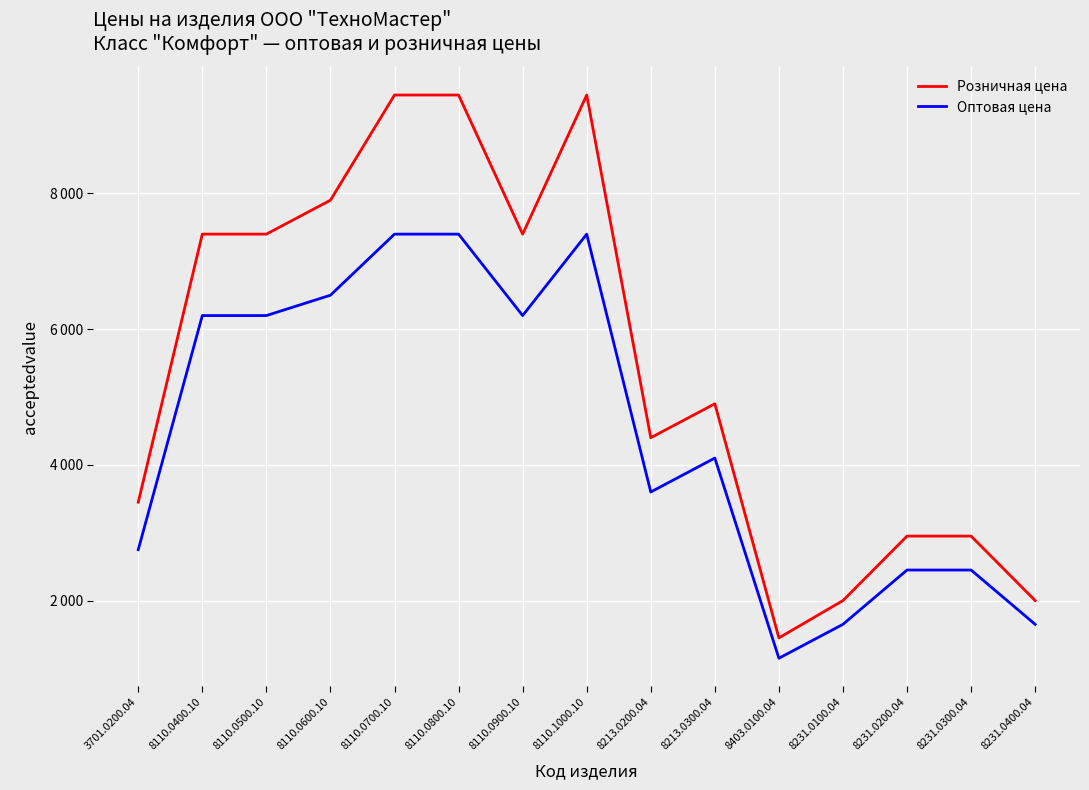

Is this an area chart (filled region under the line)?

No